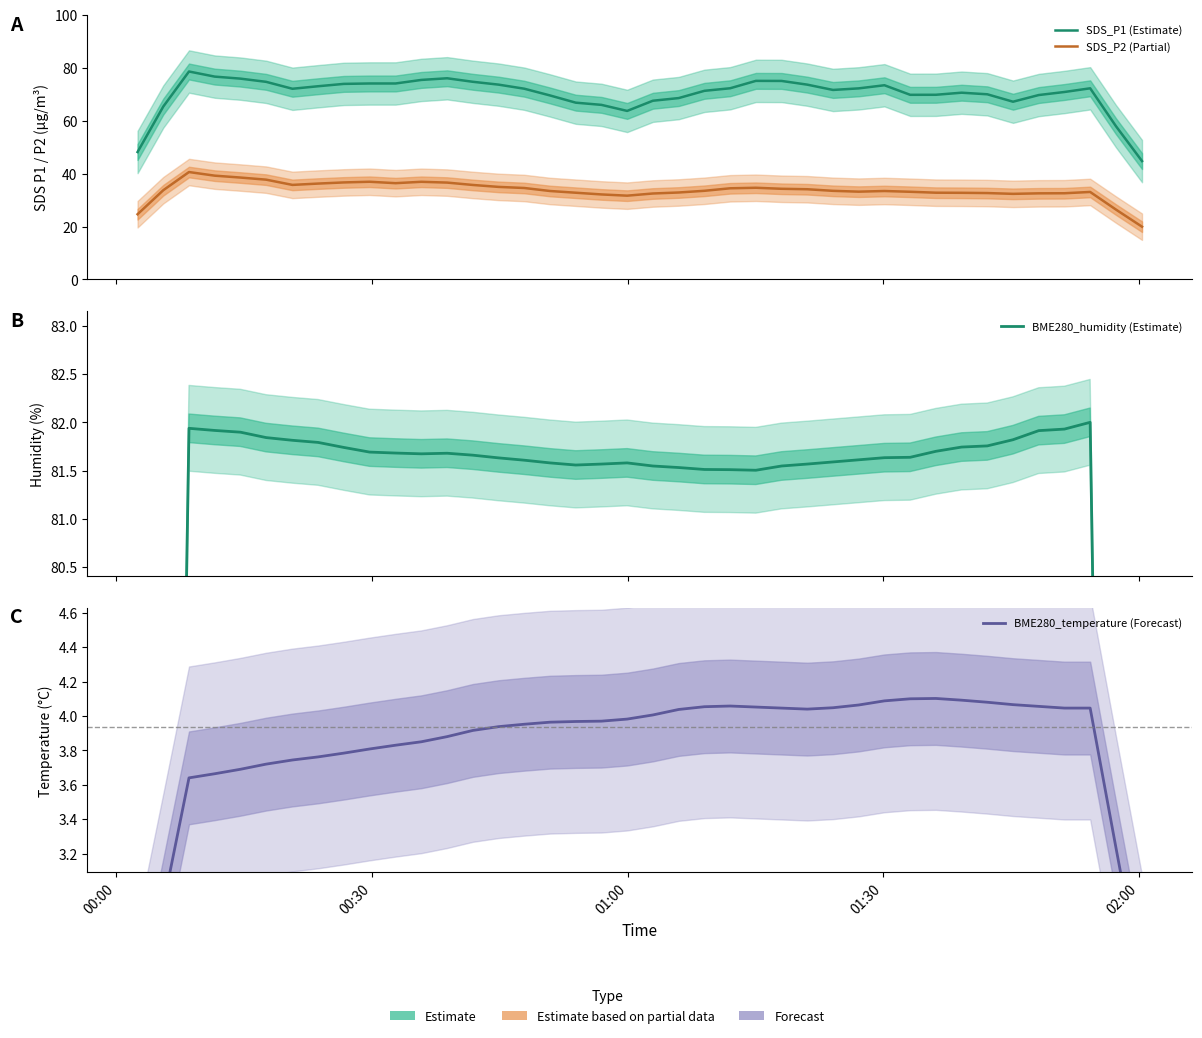

True or false: SDS_P1 (Estimate) and BME280_temperature (Forecast) cross at least once.

False